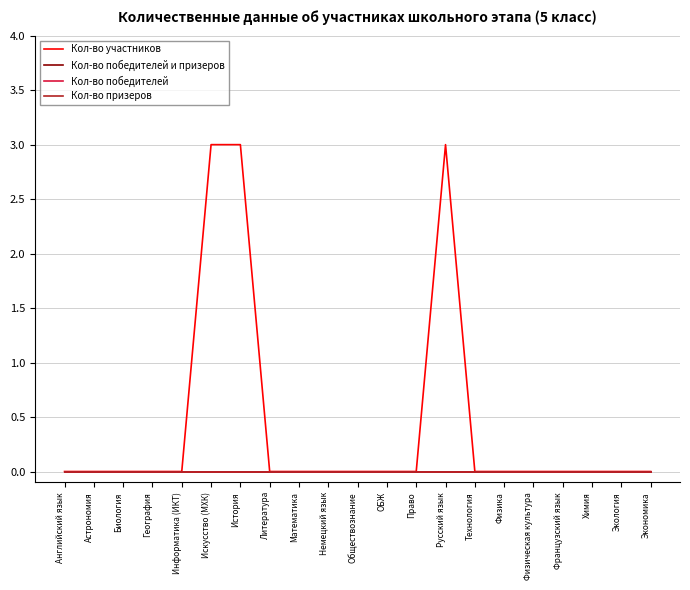

Does the chart have visible grid lines?

Yes